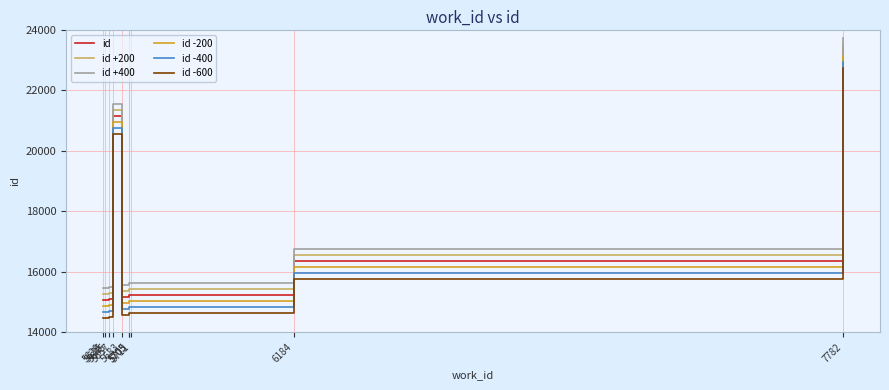

What is the sum of all id -400 values?

162890